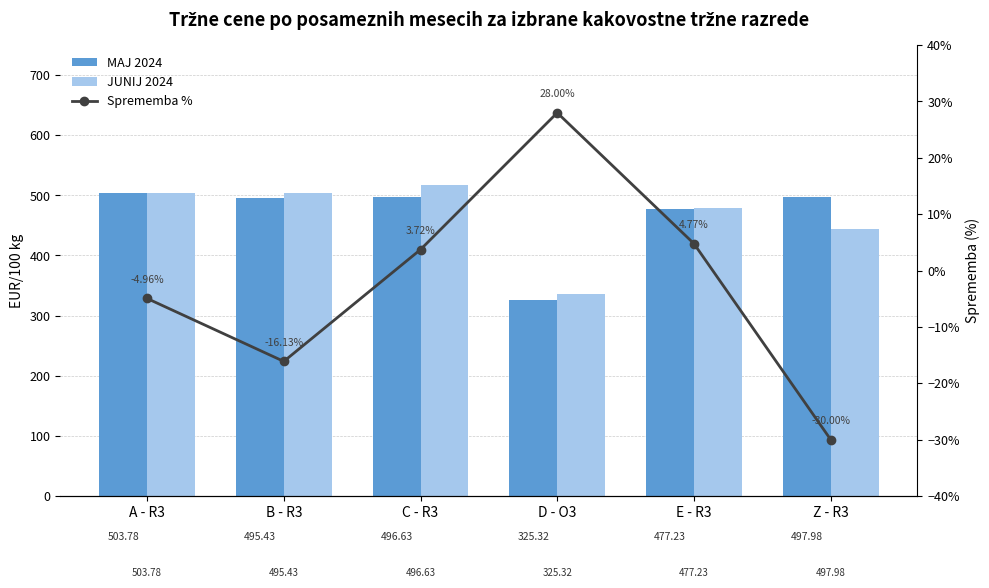

What is the spread (max minus min) of values at Z - R3?

498.3